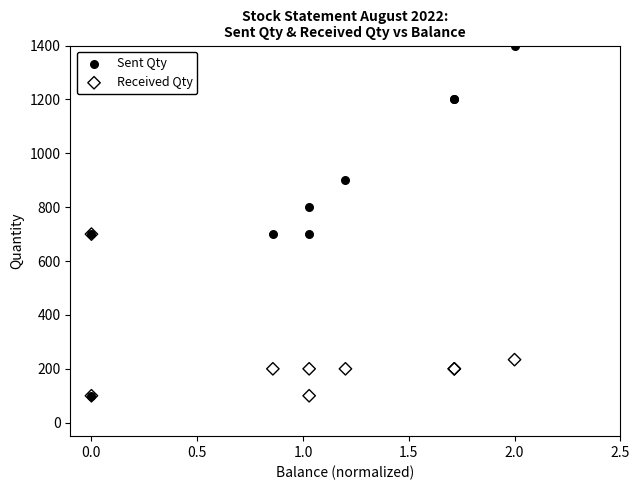

What are all the series names shown in the legend?

Sent Qty, Received Qty